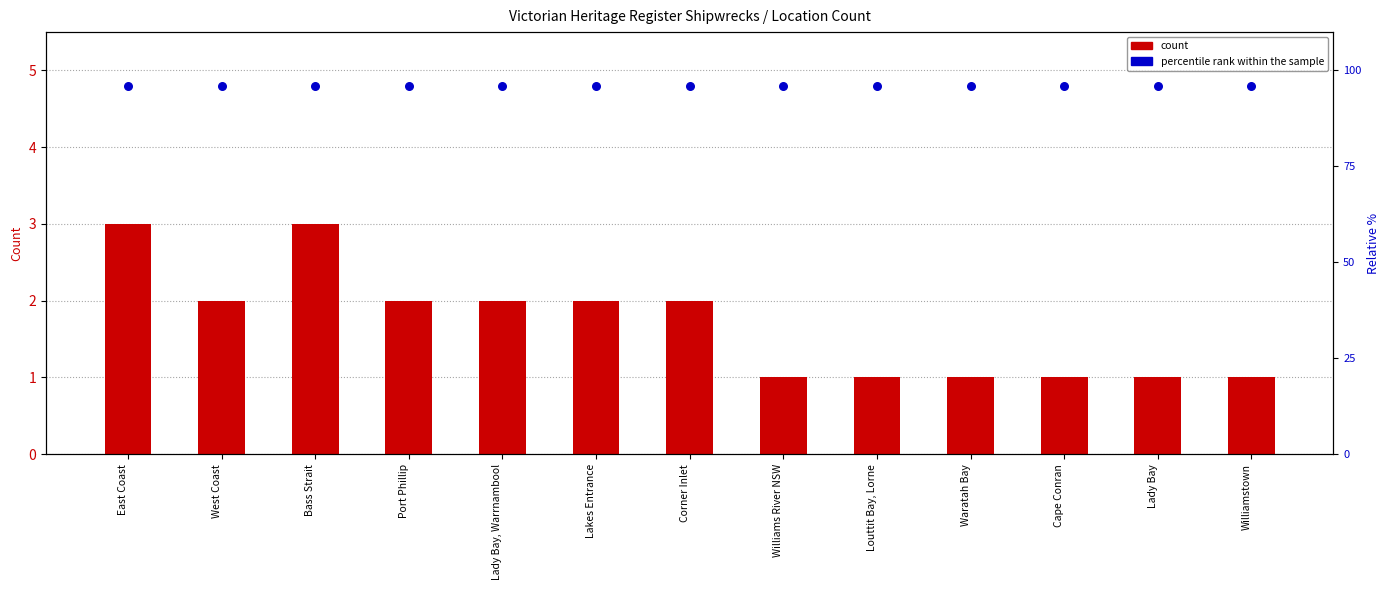

Which series reaches the minimum Y coordinate?

count